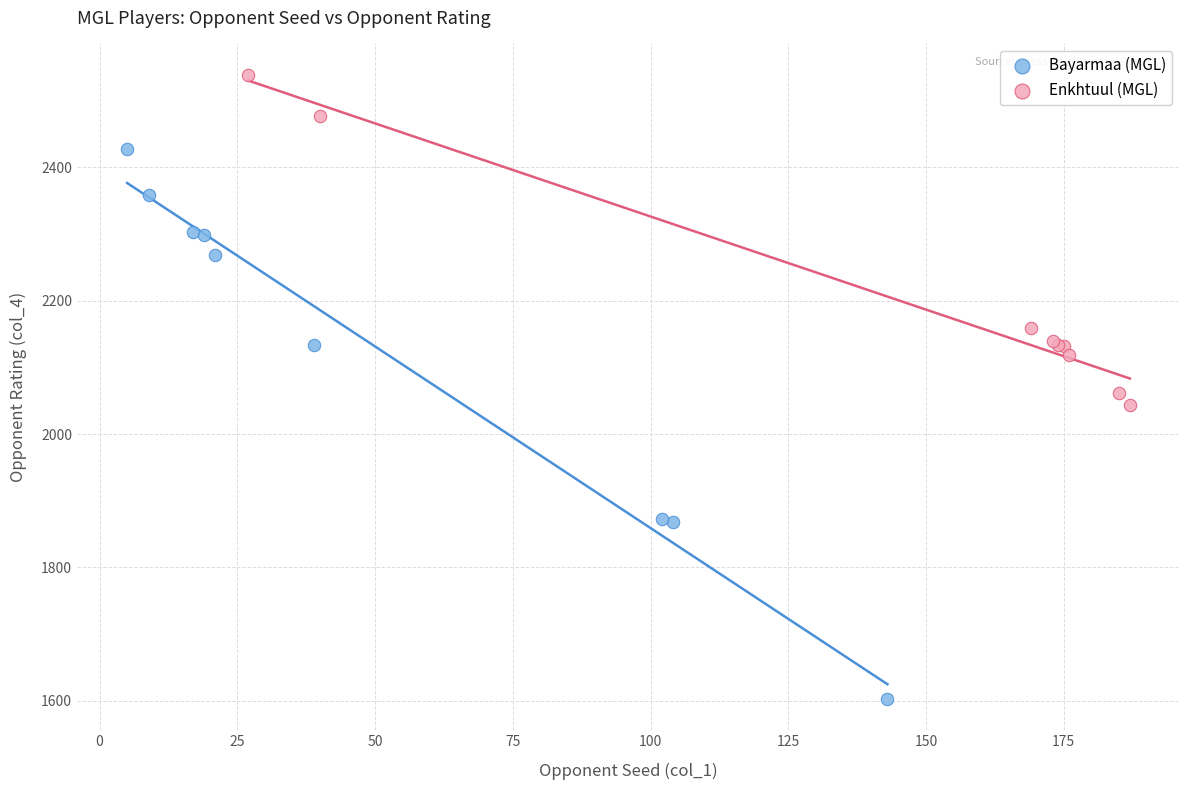

Which series contains the lowest Y value?

Bayarmaa (MGL)